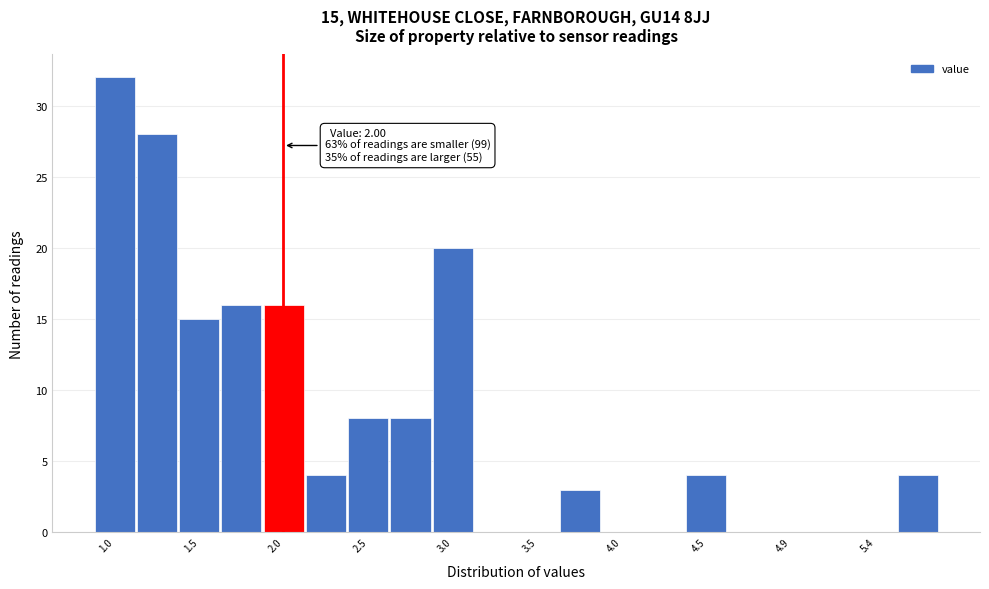

Over which range of the x-axis is the bar tallest?

0.900 to 1.145